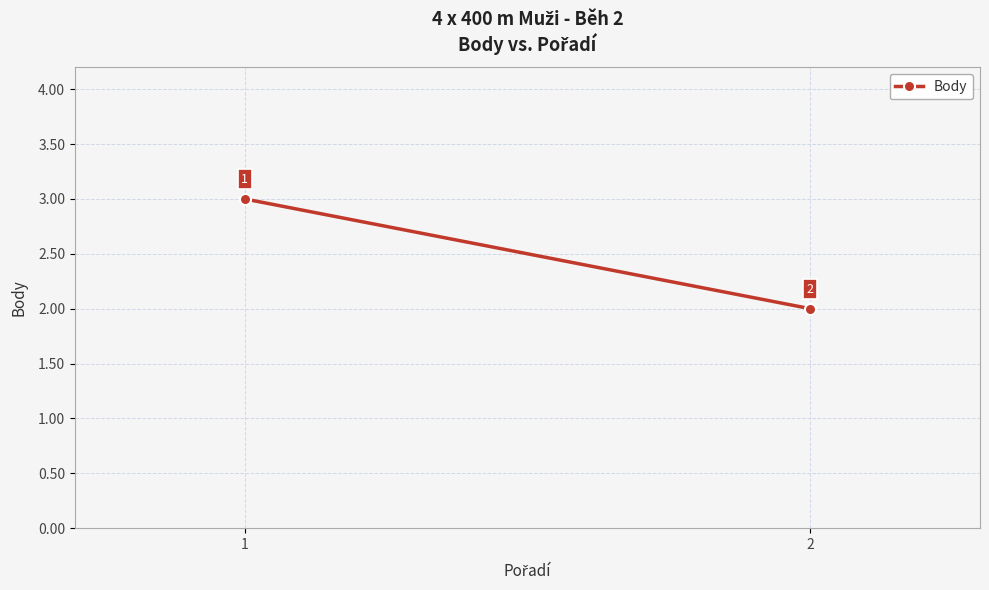

Rank the categories by value from lowest to highest.

2, 1